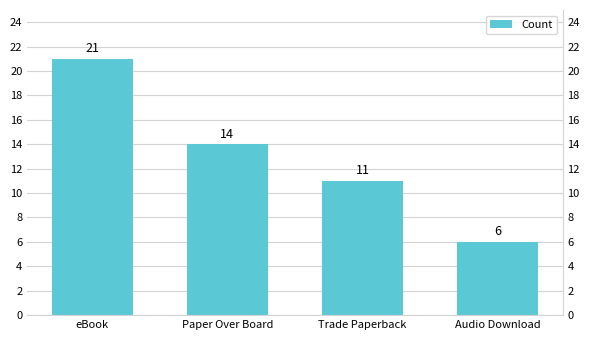

What is the sum of all values?

52